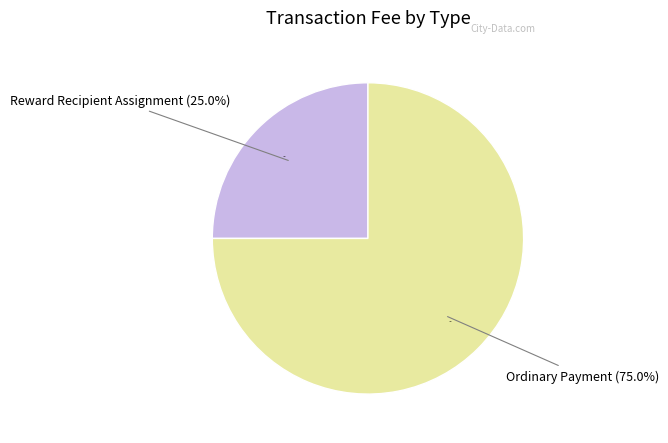

To the nearest percent, what percentage of the pie is Reward Recipient Assignment?

25%